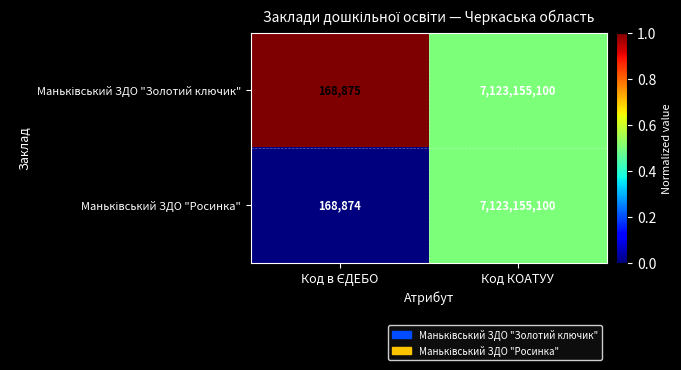

Which category has the highest value across all series?

Код КОАТУУ